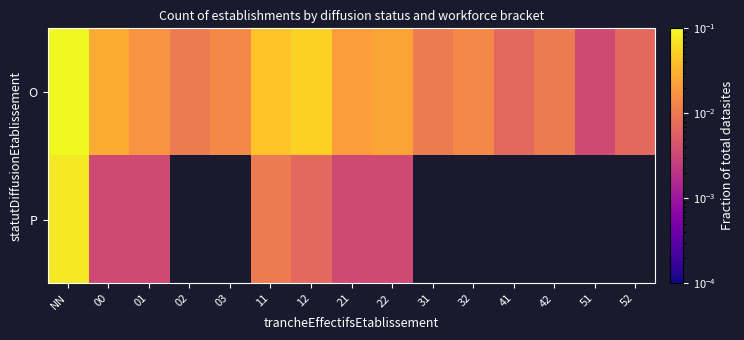

Which has a higher value, 02 or 00?

00